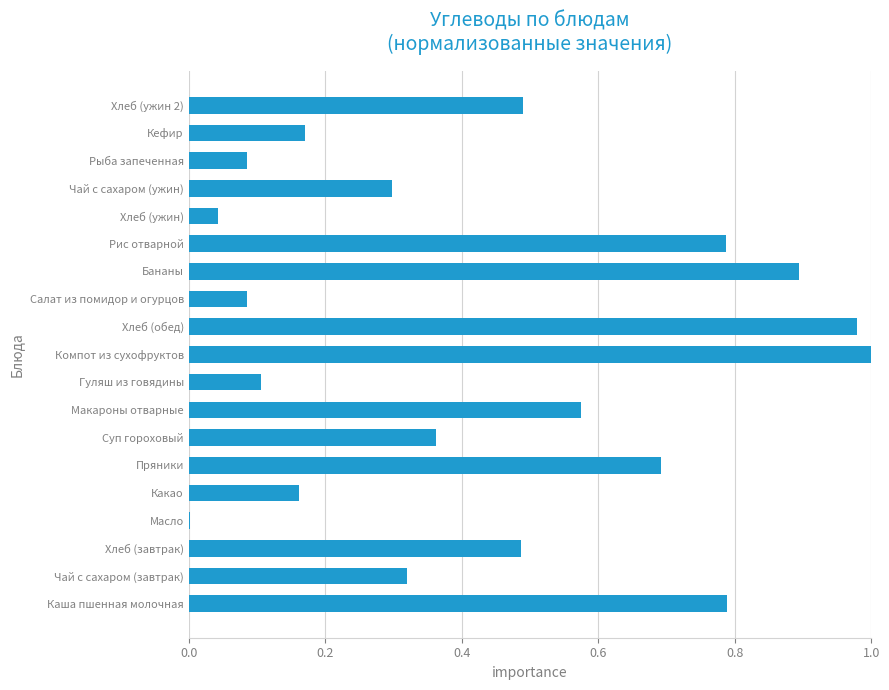

True or false: the data shows 0.1 at Салат из помидор и огурцов.

True